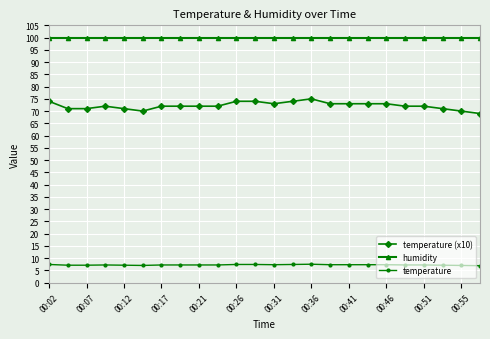

At how many categories does at least one series exceed 20?

24